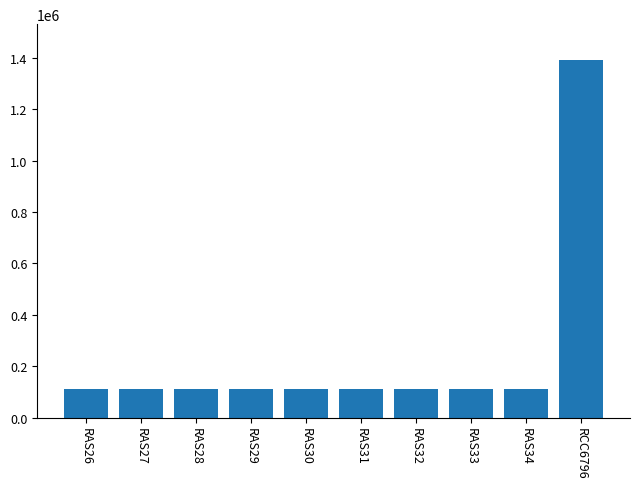

What is the average value?

239263